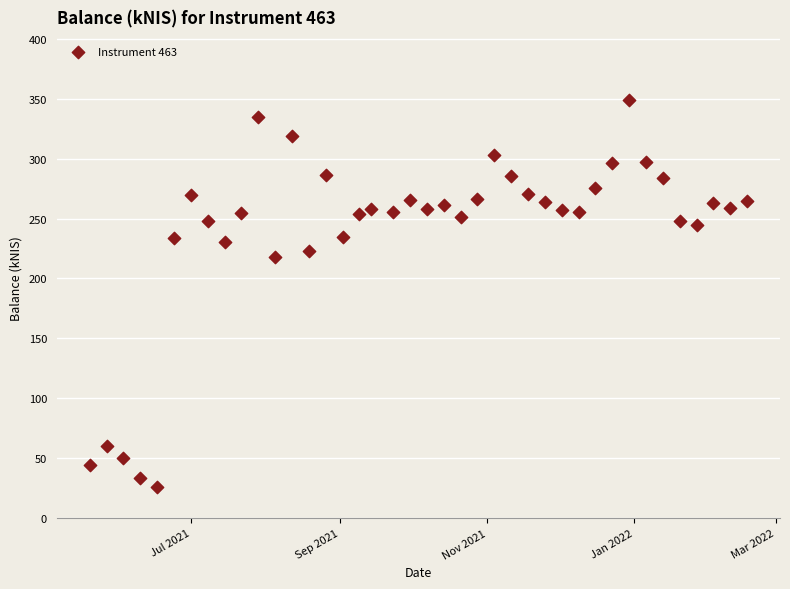

What Y value in the scatter plot is closest to 187?

217.7